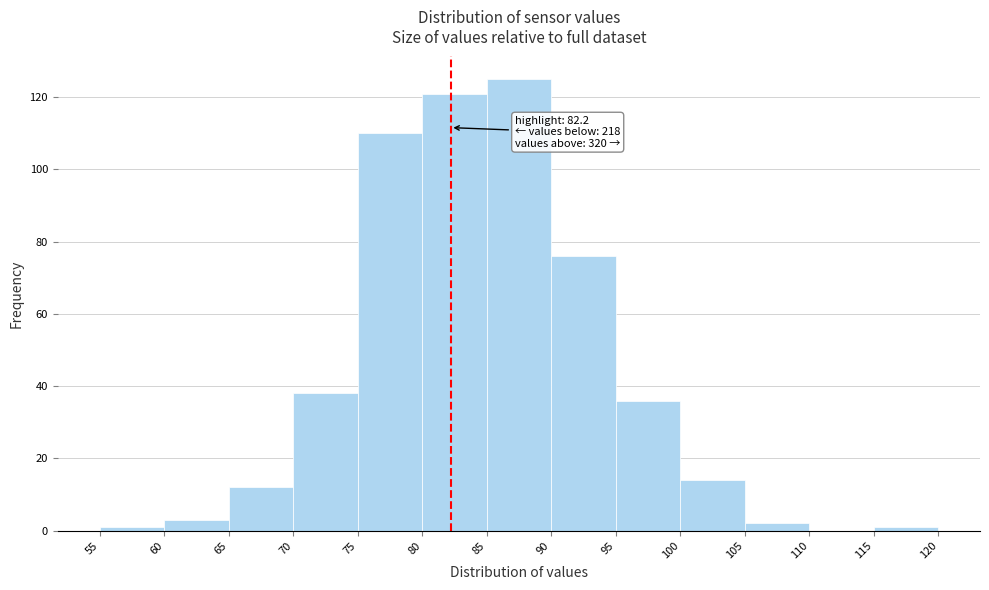

Which range on the x-axis has the tallest bar?

85 to 90